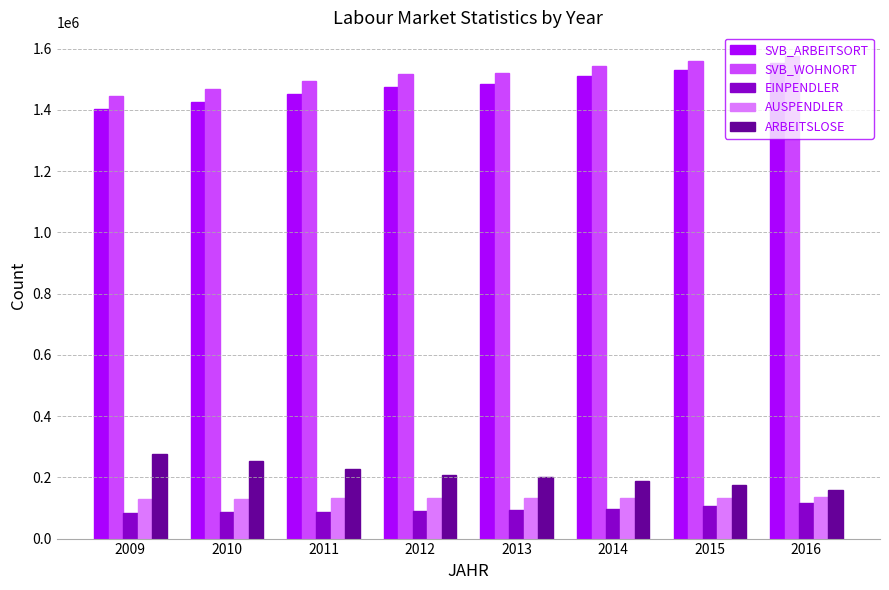

What is the minimum value for AUSPENDLER?

129363